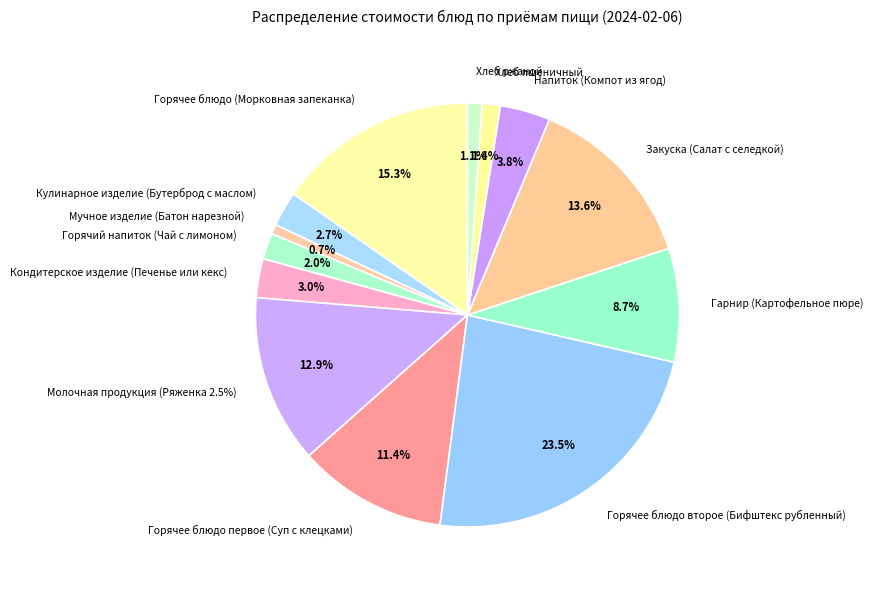

How many slices are in this pie chart?

13